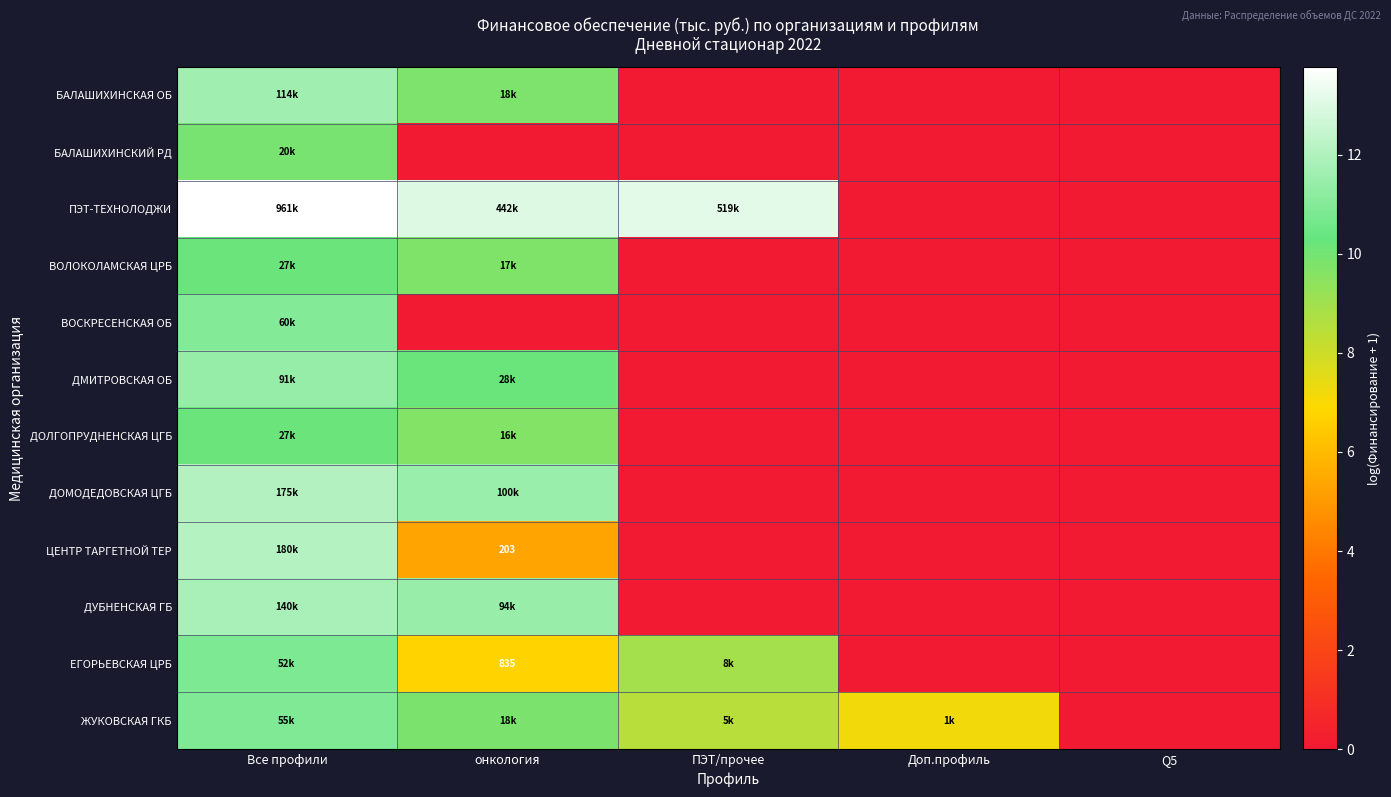

At which category is the sum across all series the highest?

Все профили